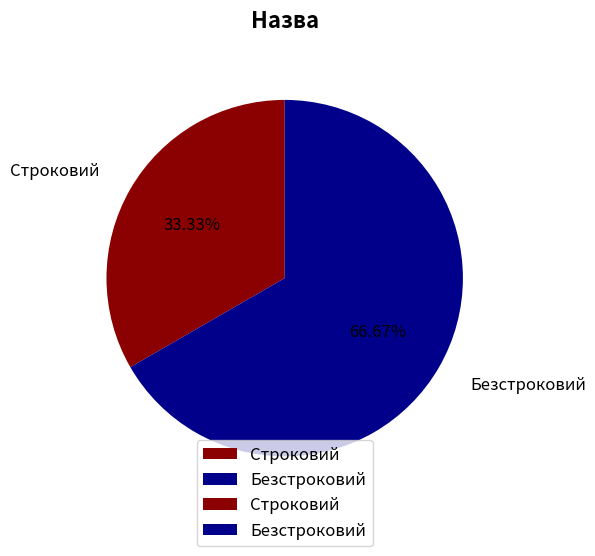

To the nearest percent, what portion does Строковий represent?

33%